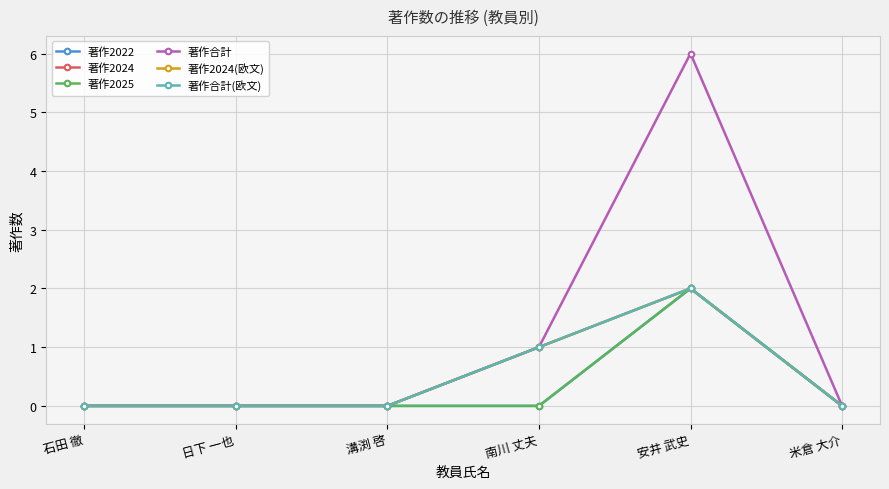

Is this an area chart (filled region under the line)?

No